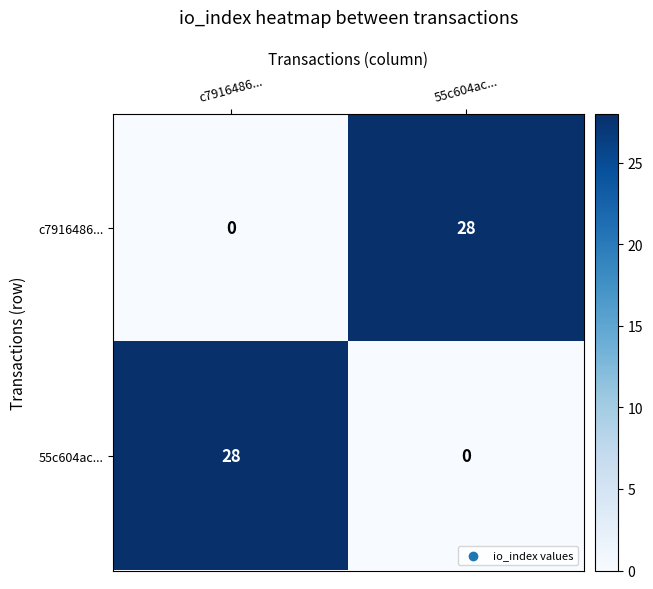

Is it true that 55c604ac... equals 0 at 55c604ac...?

True